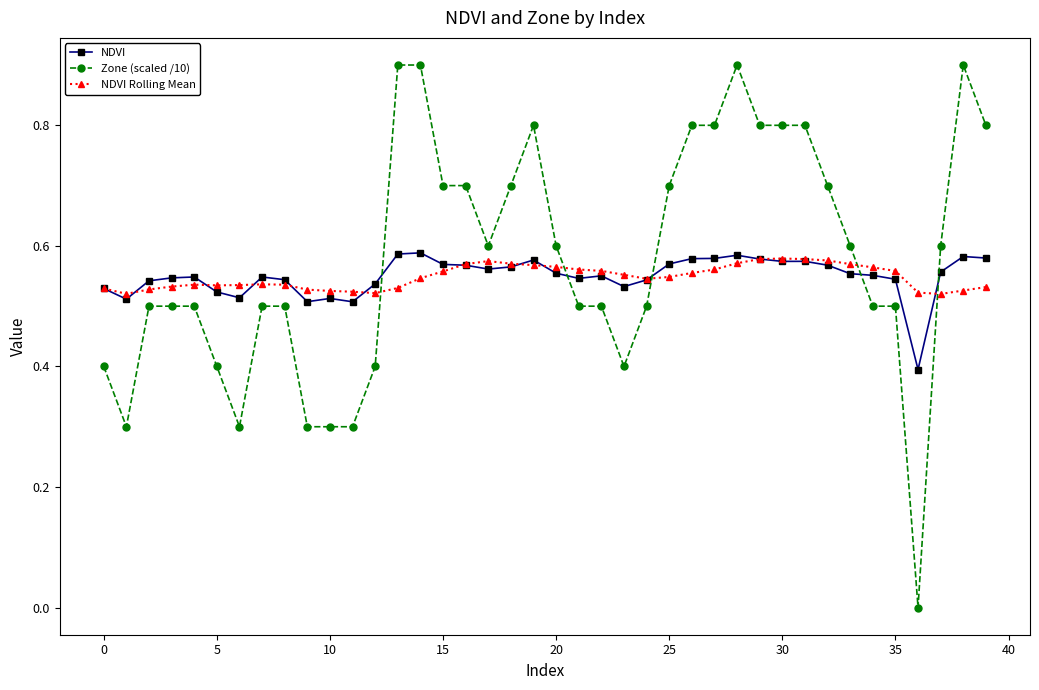

How many lines are shown in the chart?

3